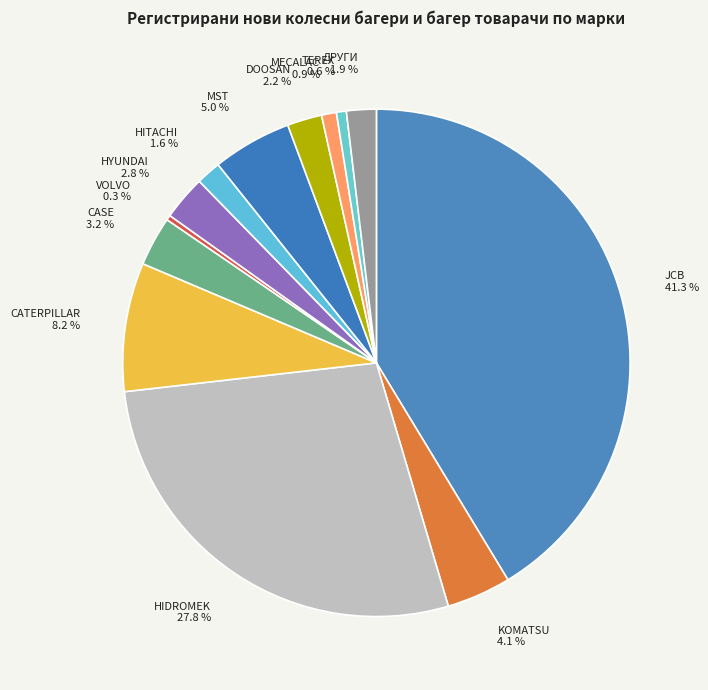

Which category has the biggest portion of the pie?

JCB